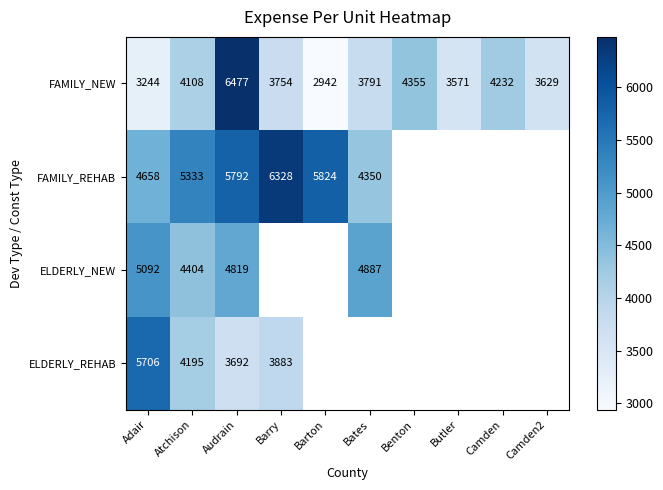

Where is FAMILY_NEW nearest to the value 4709?

Benton